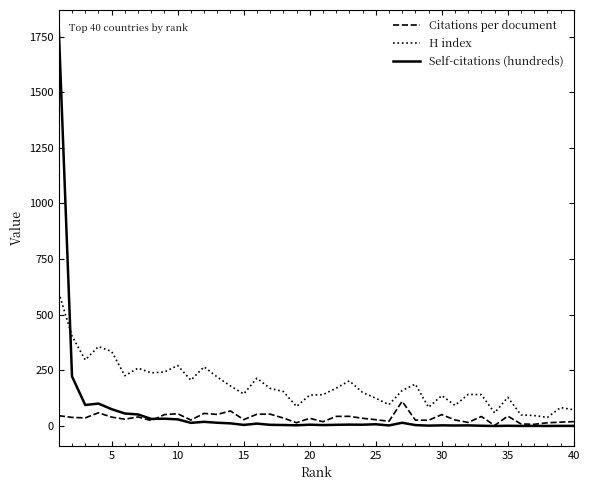

True or false: Self-citations (hundreds) has more than 1 interior local peaks.

True